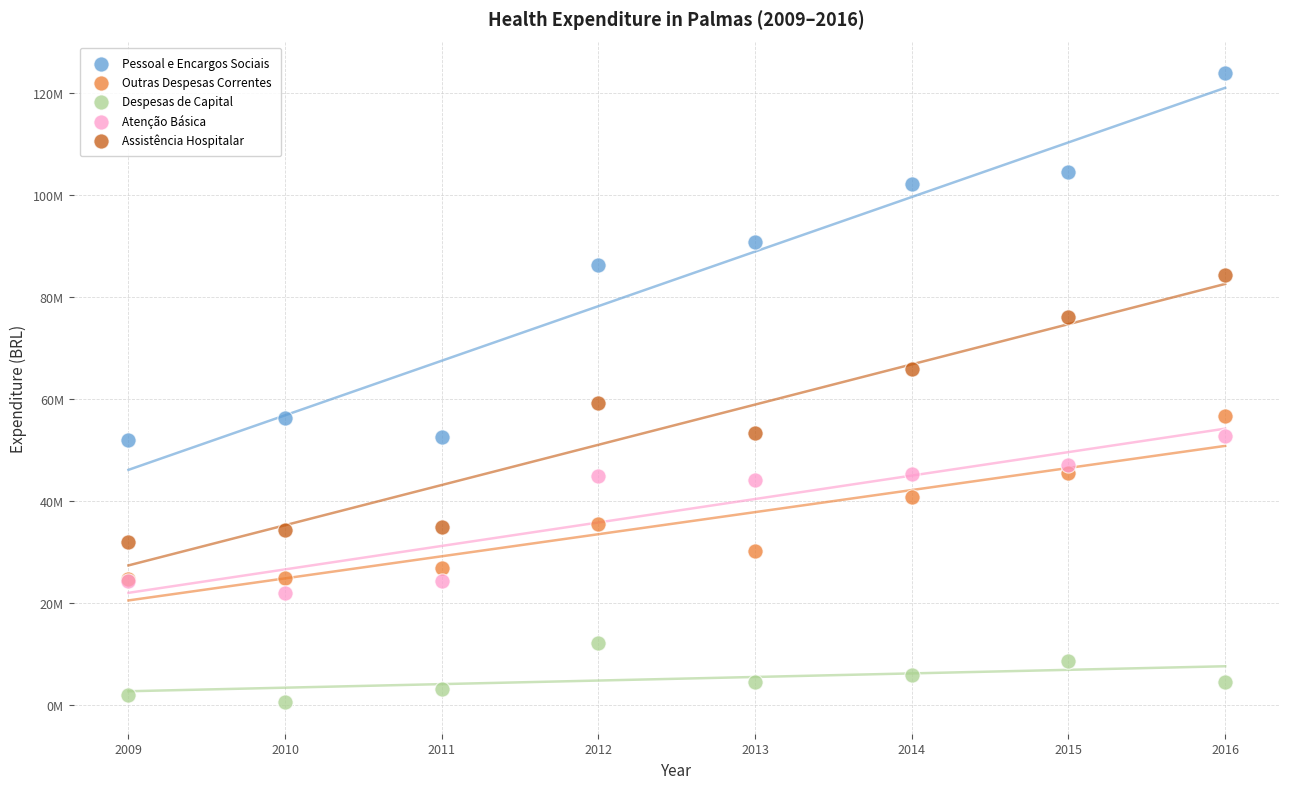

What are all the series names shown in the legend?

Pessoal e Encargos Sociais, Outras Despesas Correntes, Despesas de Capital, Atenção Básica, Assistência Hospitalar